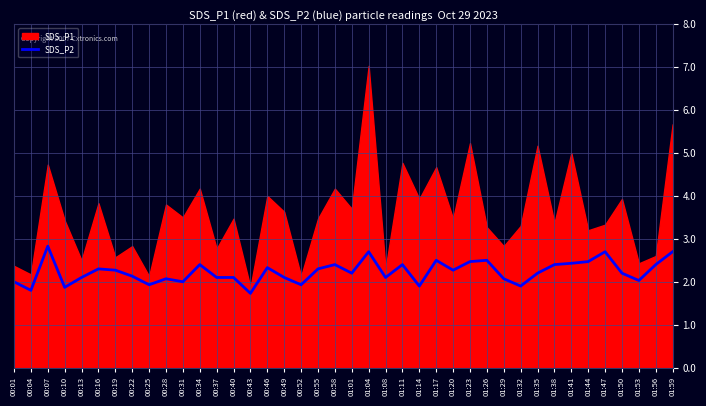

What position from the left is 00:31?

11